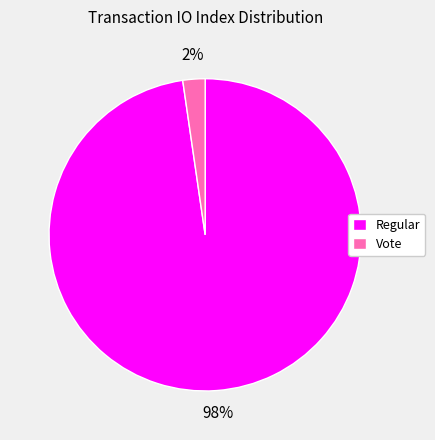

To the nearest percent, what is the combined percentage of Regular and Vote?

100%